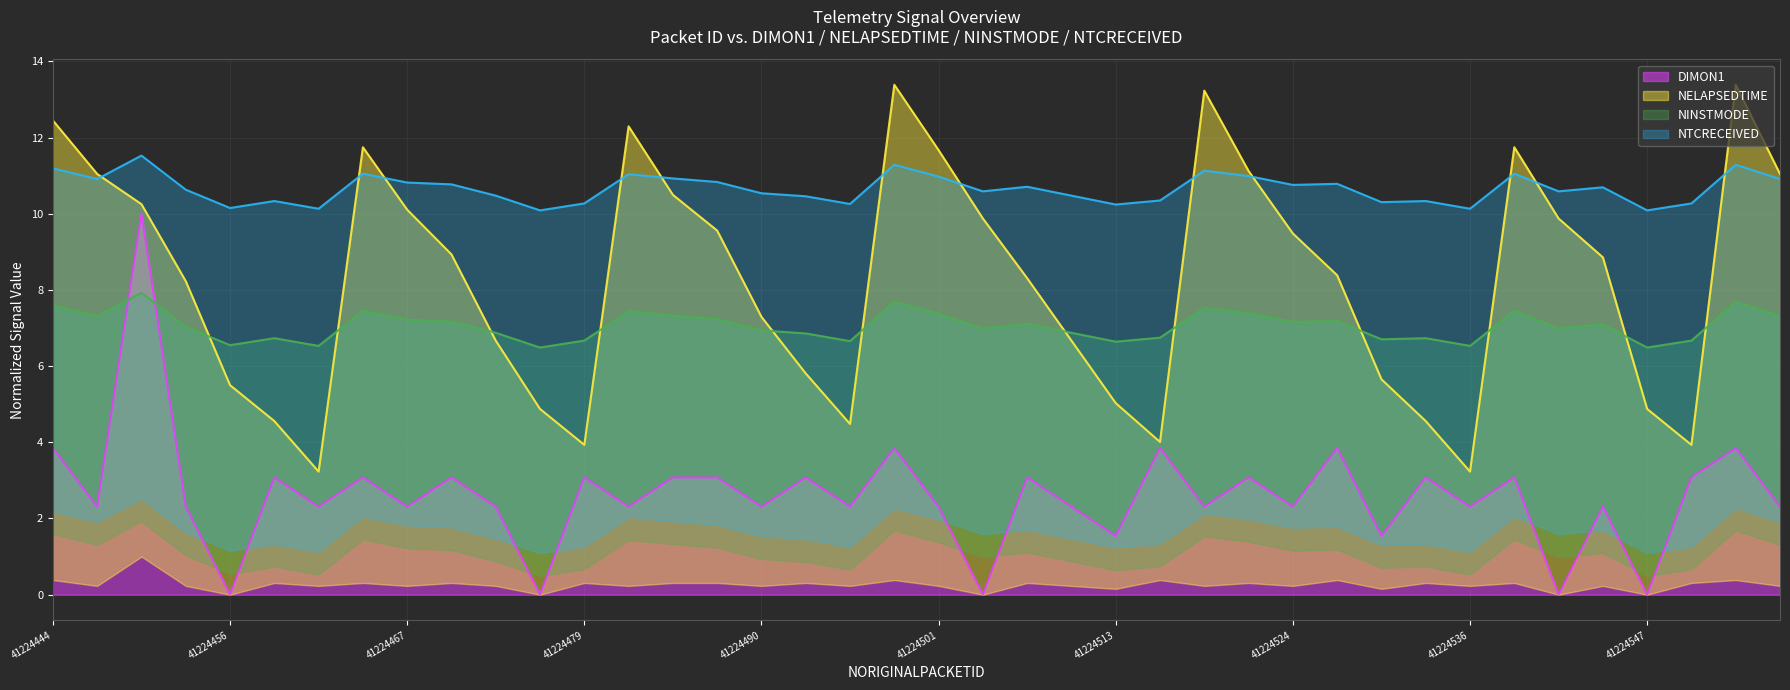

What is the highest value of the NELAPSEDTIME series?

13.4